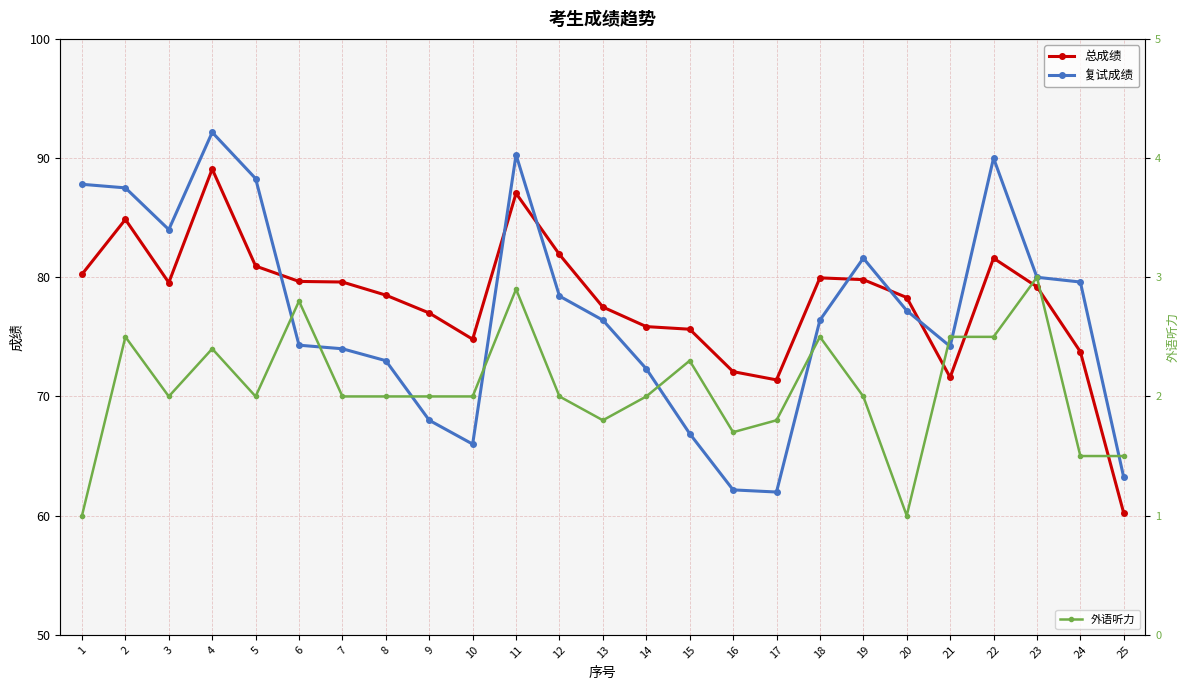

At how many categories does at least one series exceed 75?

20